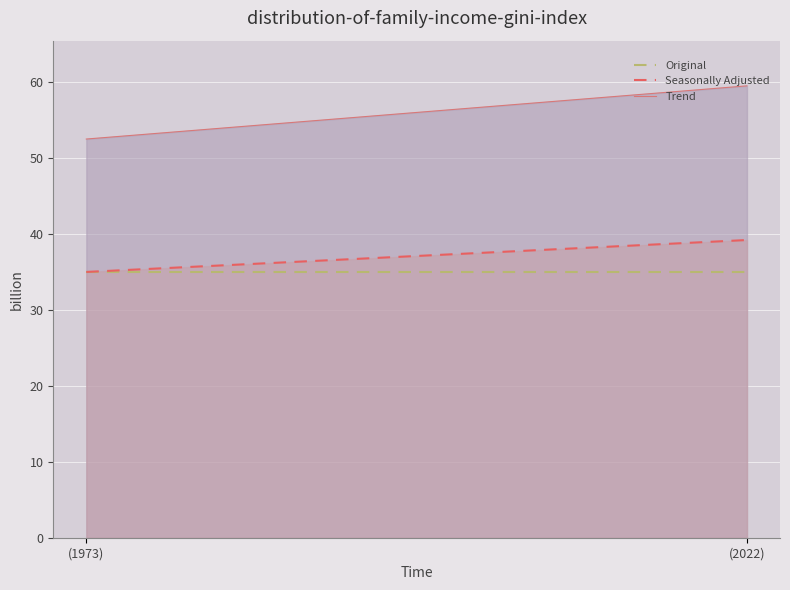

What is the total value across all series at 9?

129.6